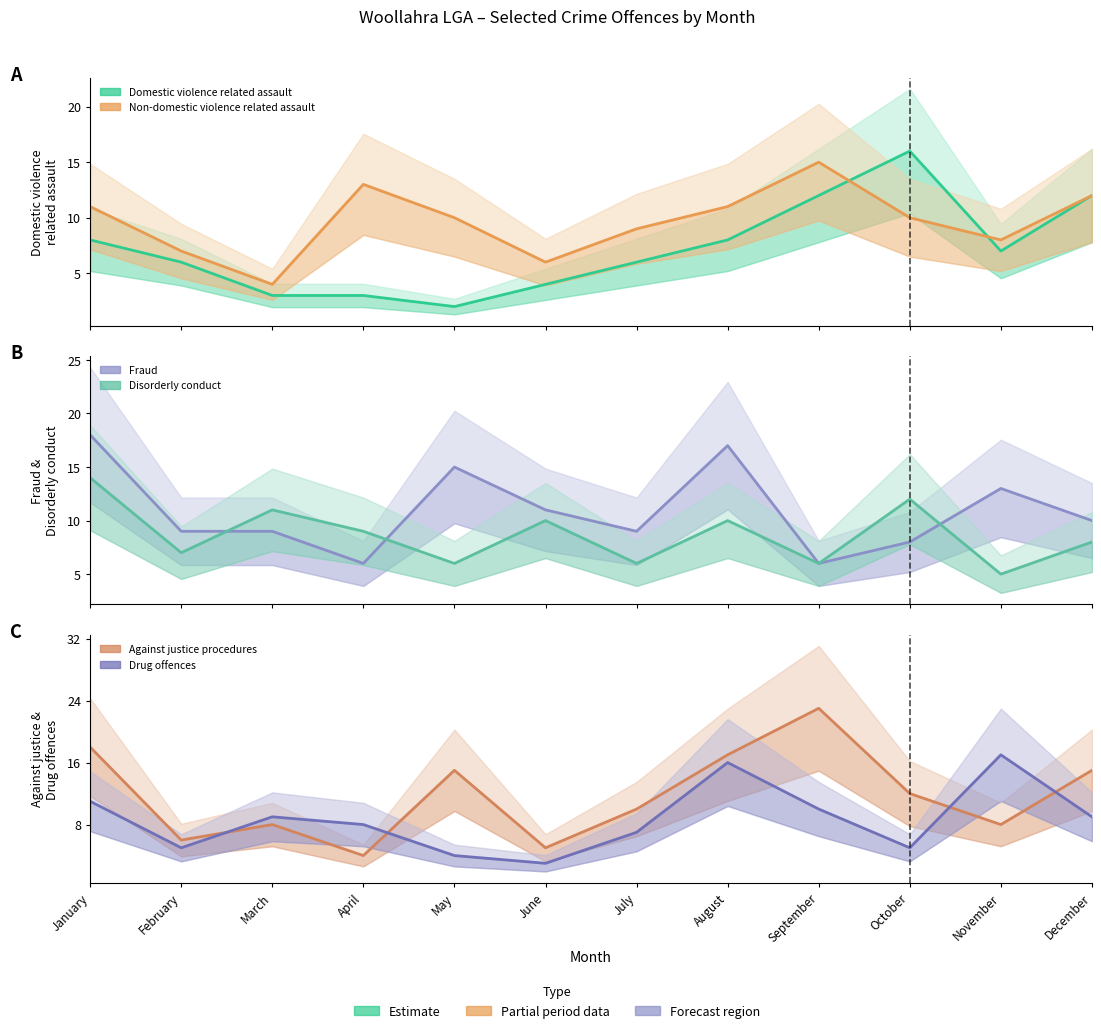

Reading left to right, list all the values displayed in this chart.

Domestic violence related assault: 8	6	3	3	2	4	6	8	12	16	7	12
Non-domestic violence related assault: 11	7	4	13	10	6	9	11	15	10	8	12
Fraud: 18	9	9	6	15	11	9	17	6	8	13	10
Disorderly conduct: 14	7	11	9	6	10	6	10	6	12	5	8
Against justice procedures: 18	6	8	4	15	5	10	17	23	12	8	15
Drug offences: 11	5	9	8	4	3	7	16	10	5	17	9